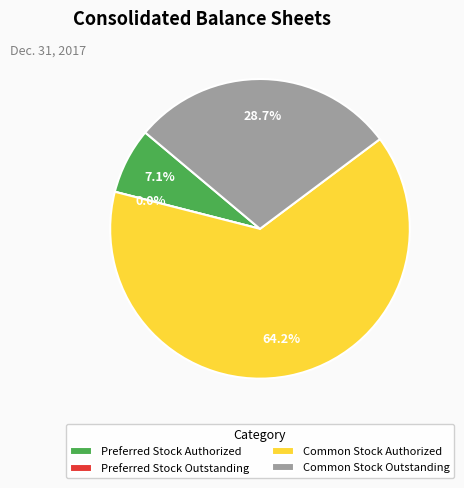

How many segments does this pie chart have?

4